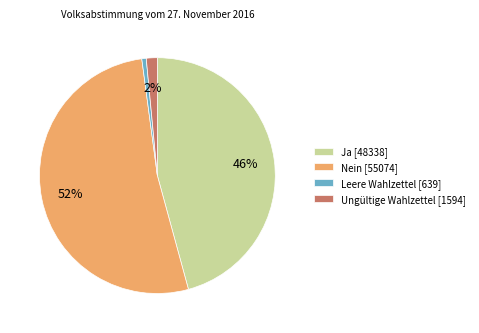

How many segments does this pie chart have?

4